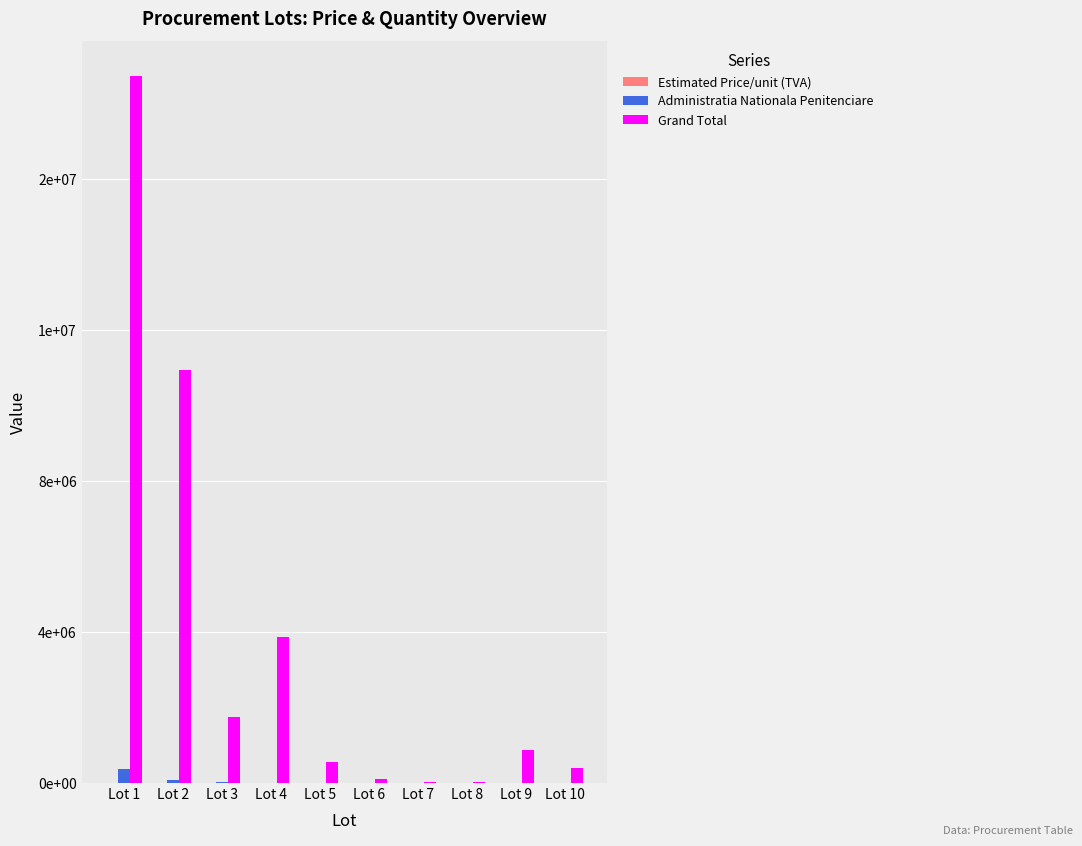

What is the highest value of the Administratia Nationala Penitenciare series?

370000.0